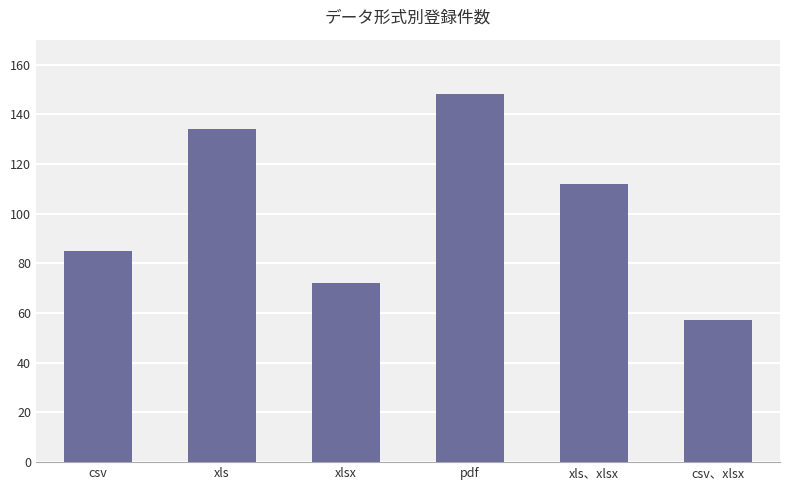

What is the label of the 5th bar from the left?

xls、xlsx